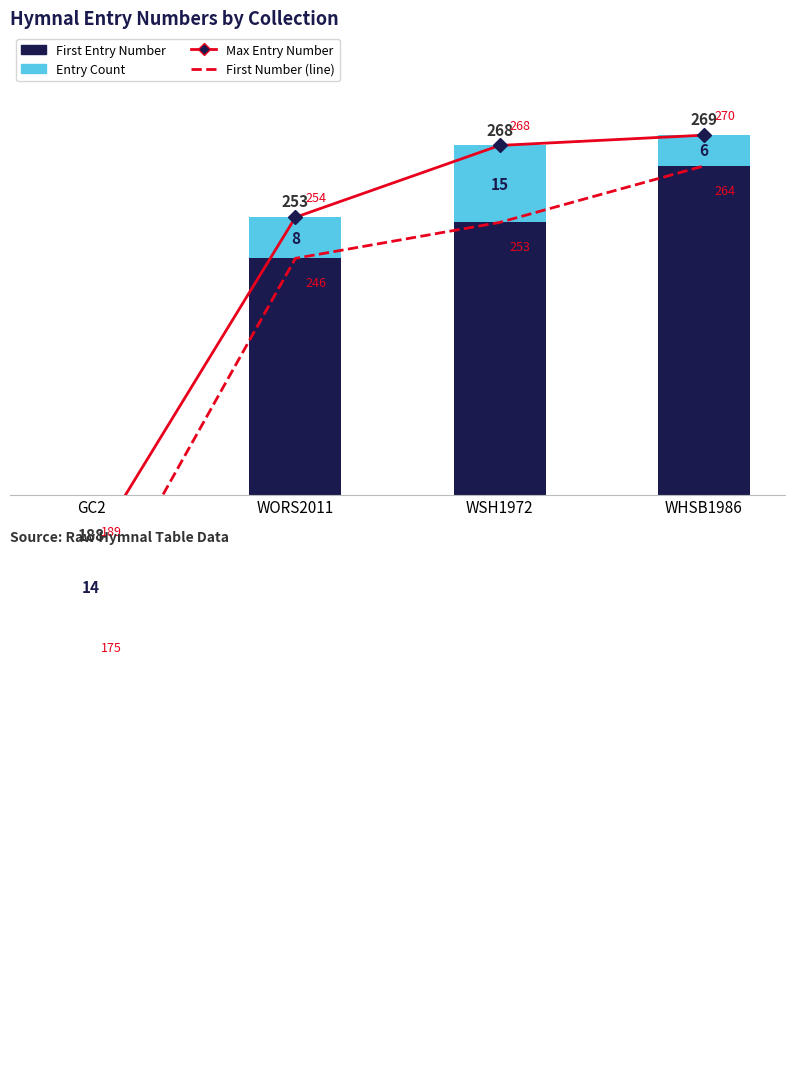

What is the label of the 1st bar from the left?

GC2